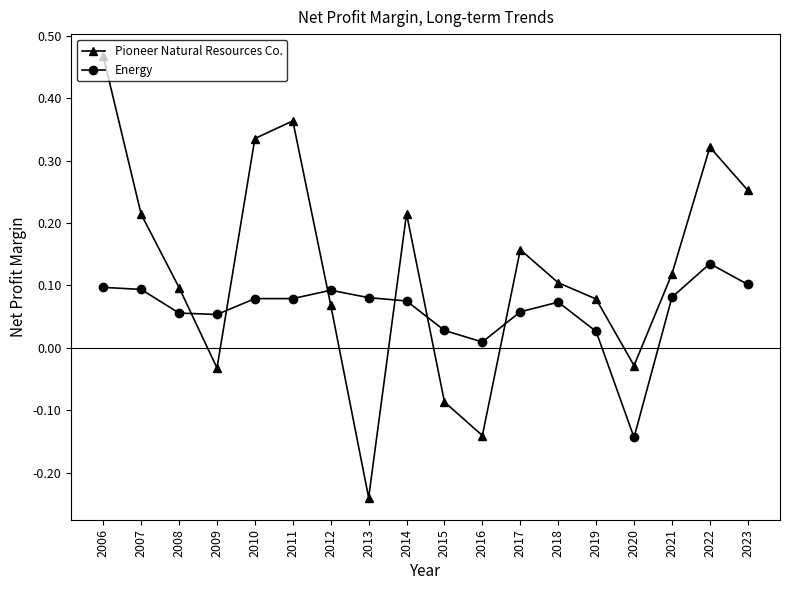

Which series has the largest range (max minus min)?

Pioneer Natural Resources Co.